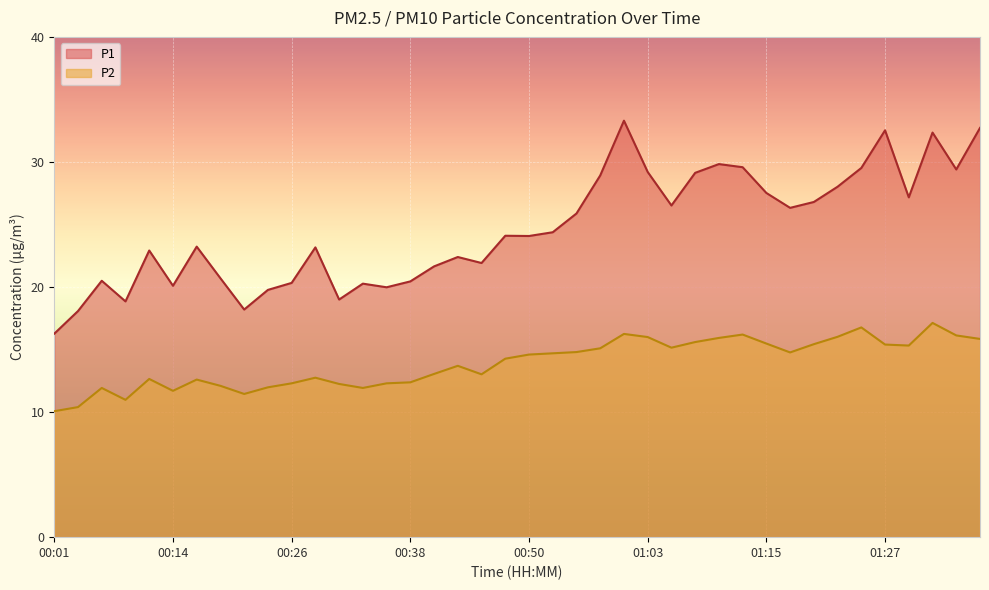

True or false: P2 and P1 cross at least once.

False